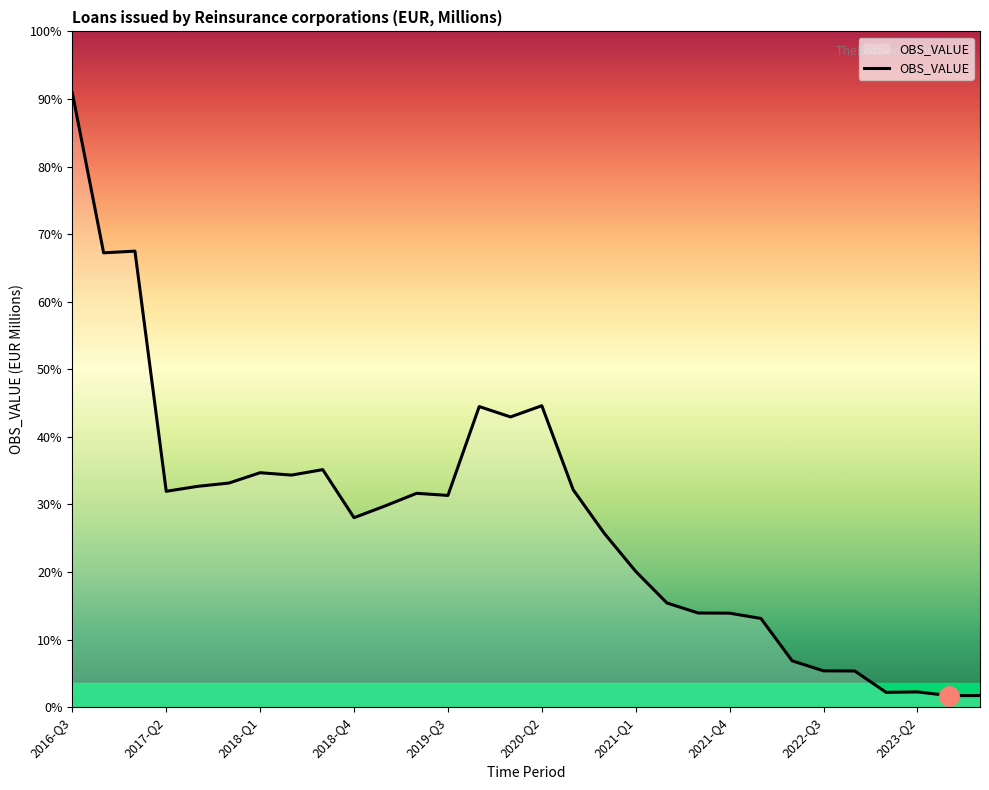

Is this an area chart (filled region under the line)?

No